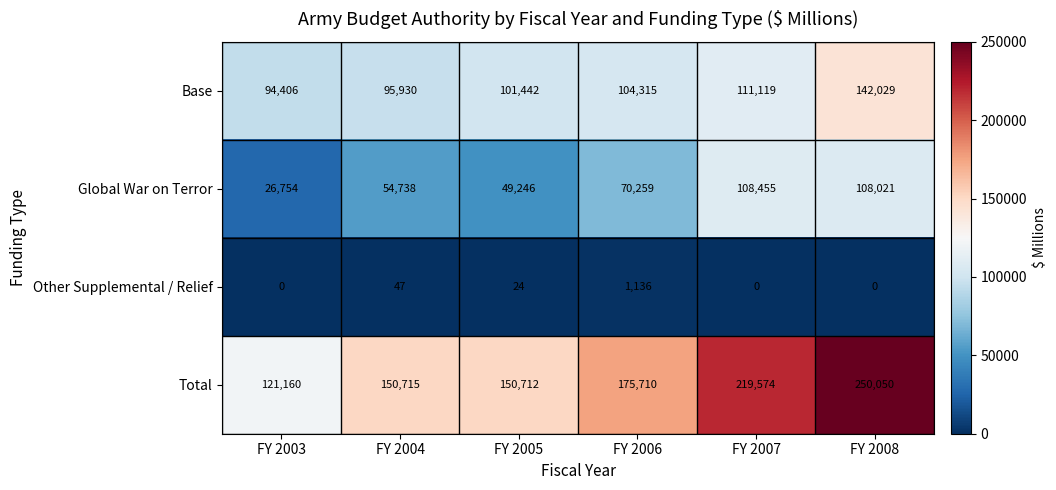

How many series are shown in this chart?

4